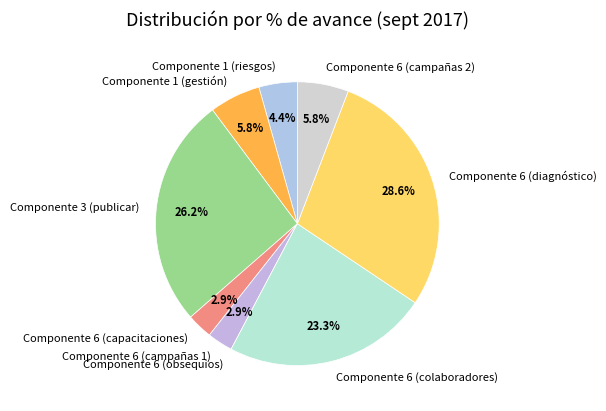

To the nearest percent, what portion does Componente 6 (campañas 1) represent?

3%